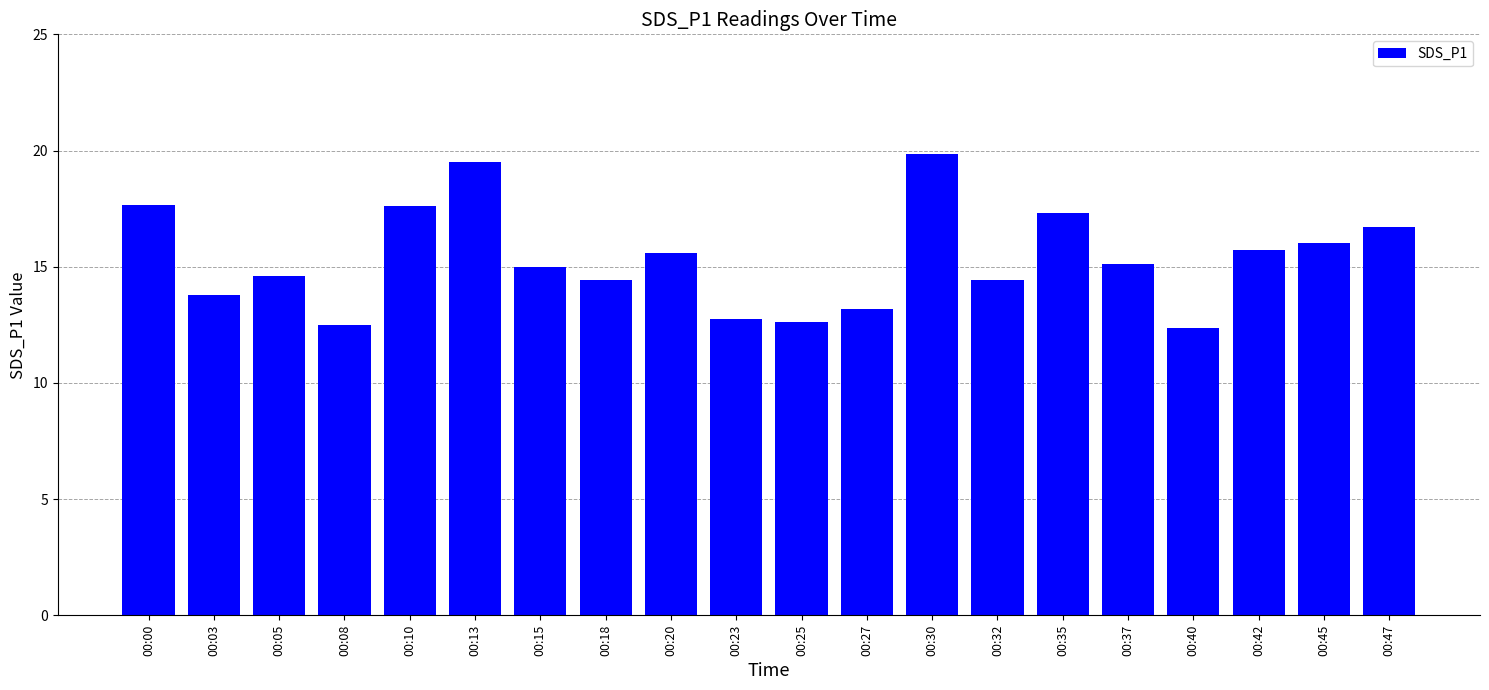

What is the average value?

15.3